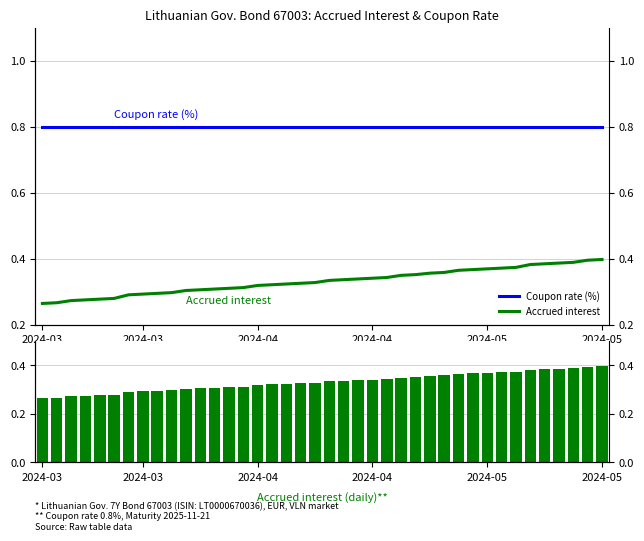

What is the sum of the Coupon rate (%) values at 29 and 23?

1.6